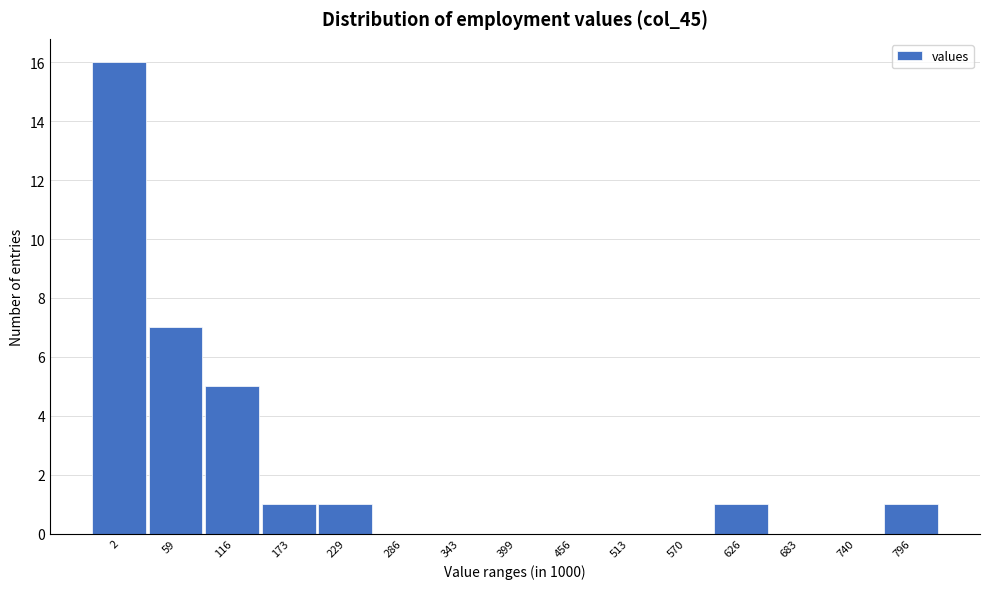

Reading right to left, extract all data points from this chart.

796=1	740=0	683=0	626=1	570=0	513=0	456=0	399=0	343=0	286=0	229=1	173=1	116=5	59=7	2=16